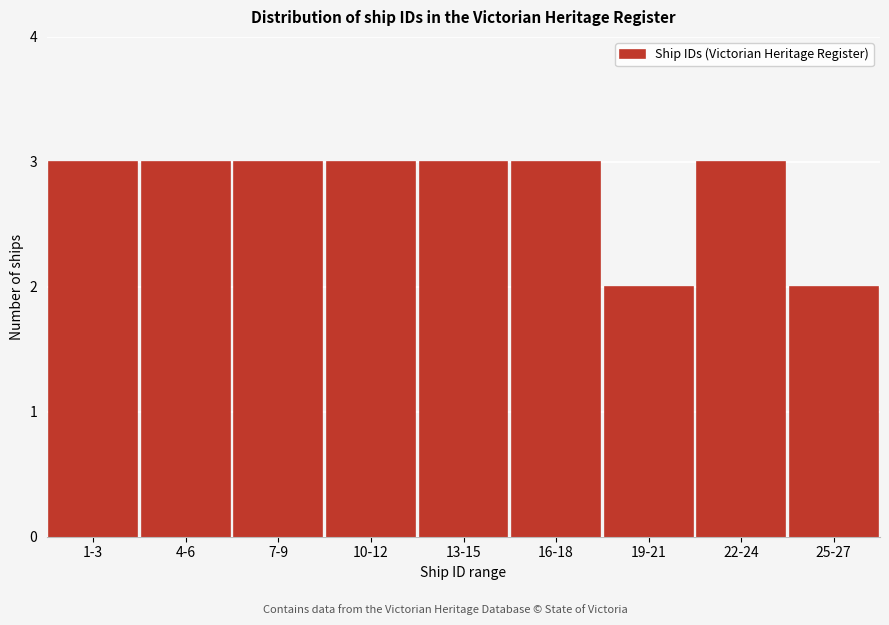

Reading left to right, list all the values displayed in this chart.

1-3=3	4-6=3	7-9=3	10-12=3	13-15=3	16-18=3	19-21=2	22-24=3	25-27=2